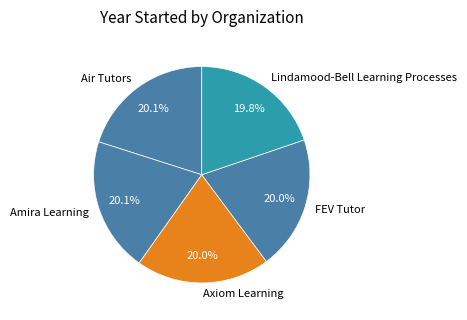

What portion of the pie excludes Amira Learning?

79.9%